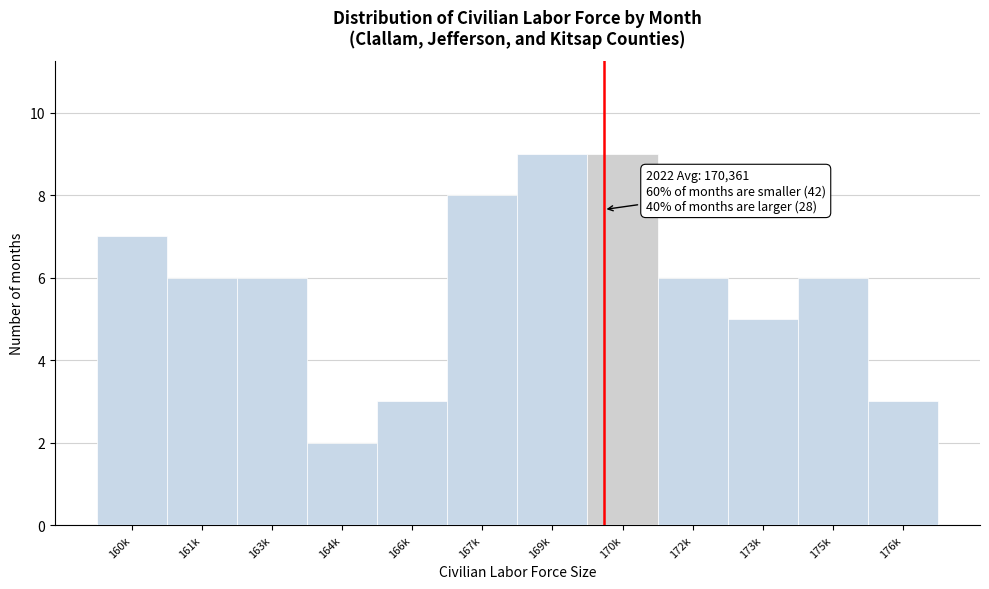

Reading left to right, list all the values displayed in this chart.

160k=7	161k=6	163k=6	164k=2	166k=3	167k=8	169k=9	170k=9	172k=6	173k=5	175k=6	176k=3